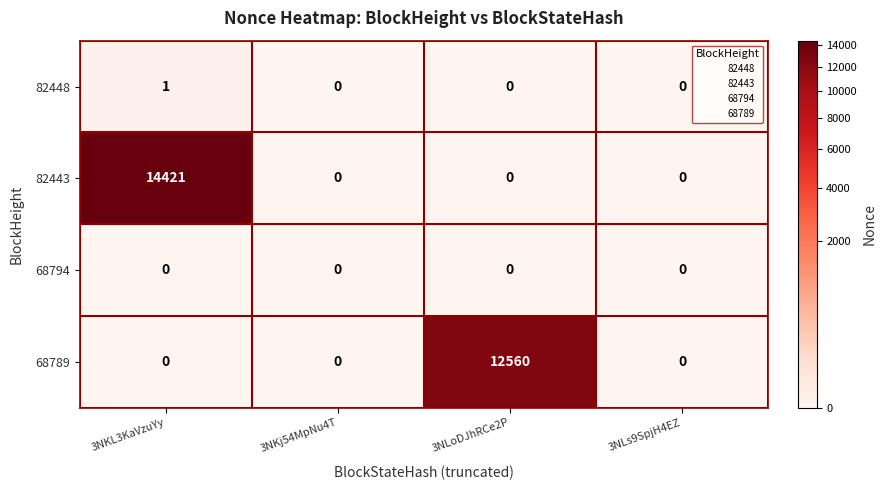

At which category is the sum across all series the highest?

3NKL3KaVzuYy